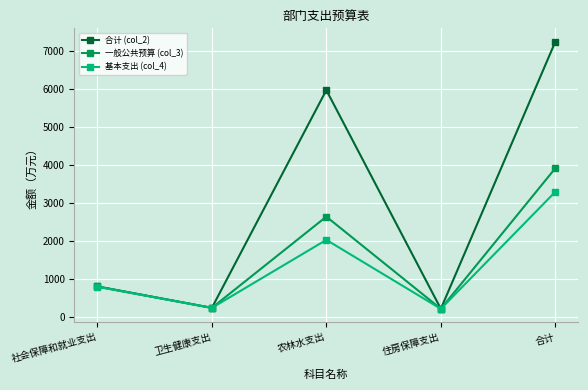

At which category does 基本支出 (col_4) reach its first local valley?

卫生健康支出